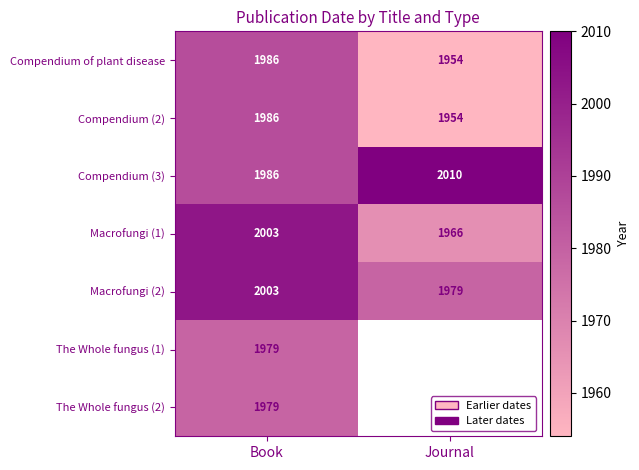

How many Compendium of plant disease values are between 1954 and 1986?

2